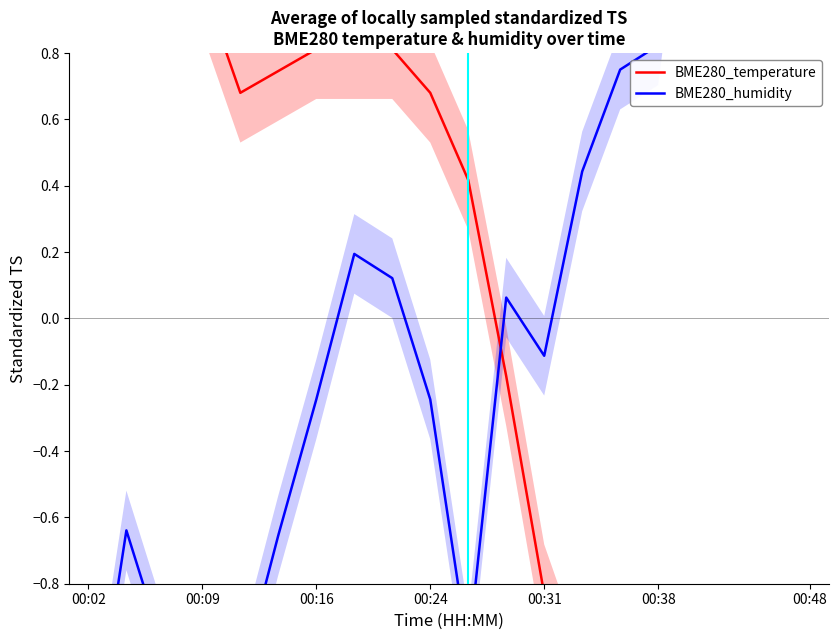

How many times do BME280_humidity and BME280_temperature cross each other?

1